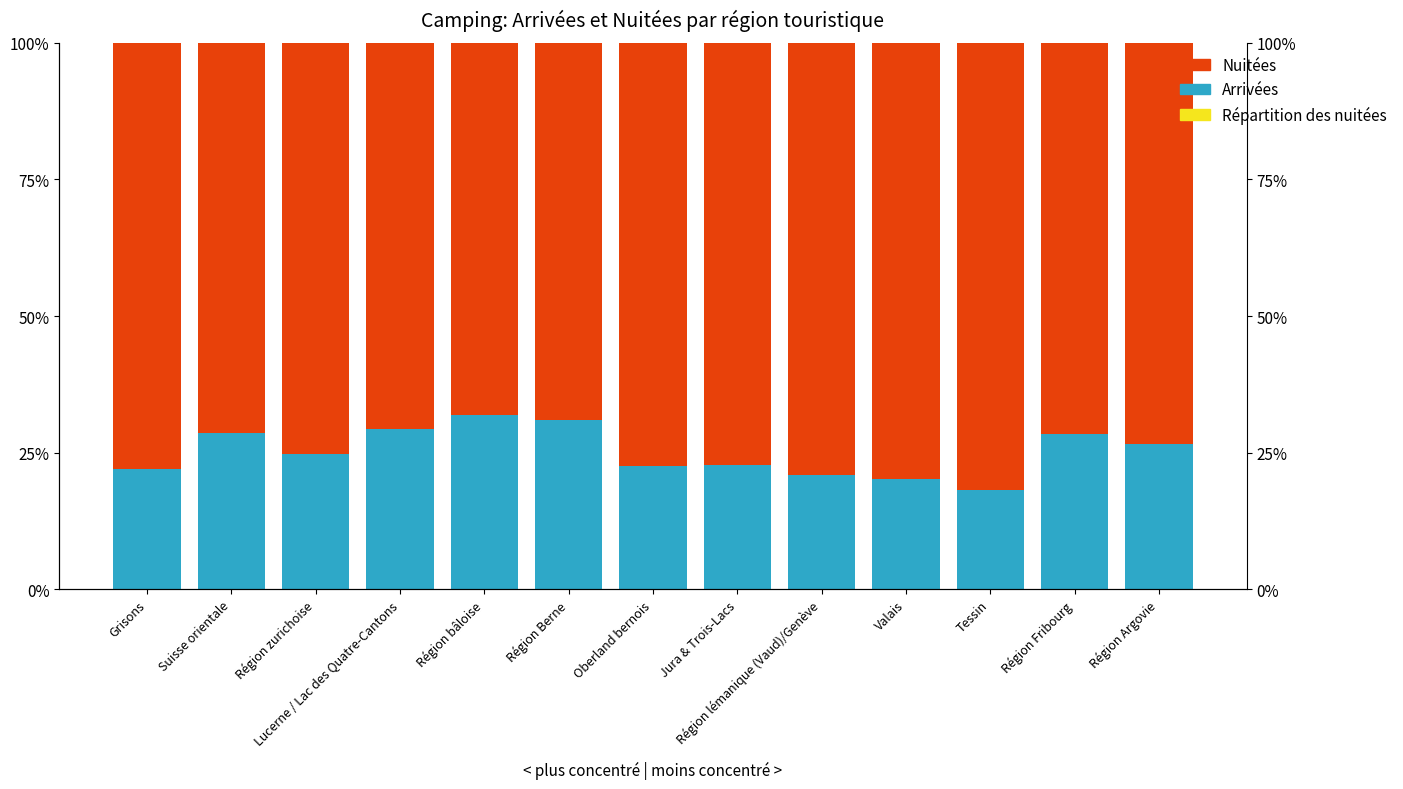

What is the sum of the Arrivées values at Région Berne and Tessin?

49.2